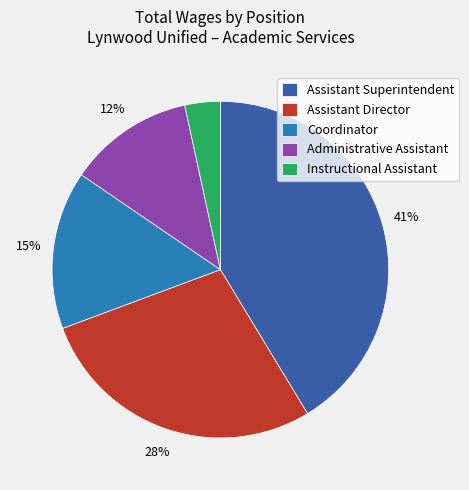

The Assistant Superintendent slice represents 41% of the pie. True or false?

True